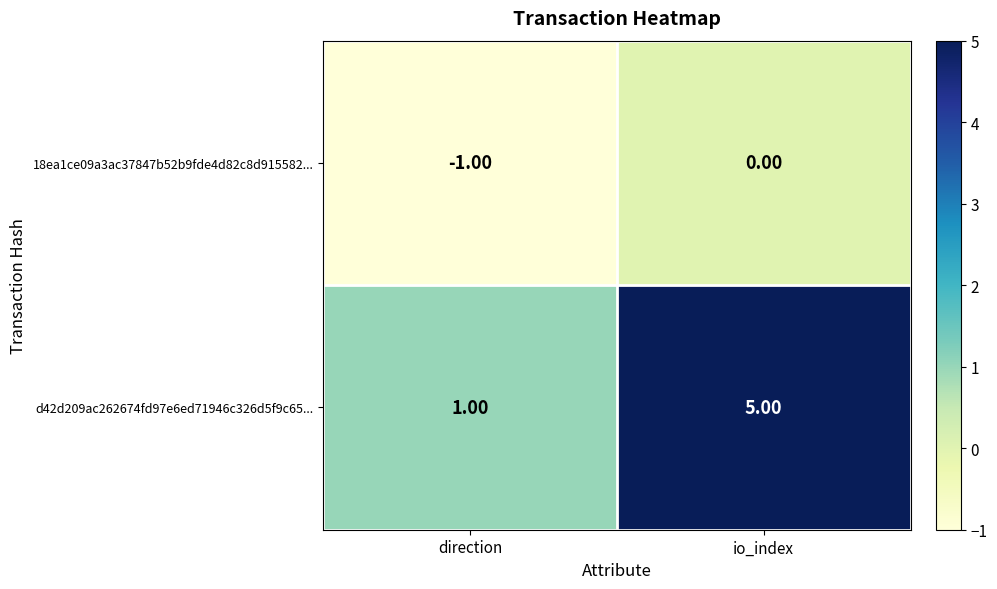

What is the minimum value shown in the chart?

-1